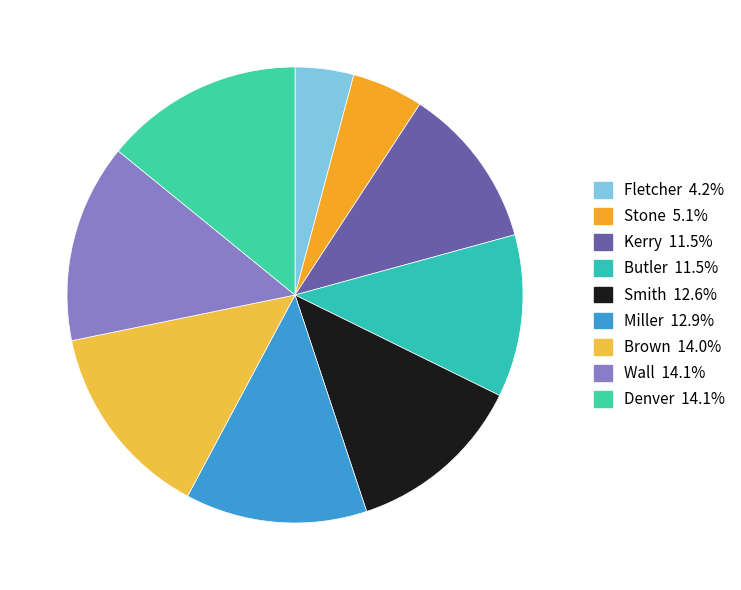

Count the number of slices in the pie.

9